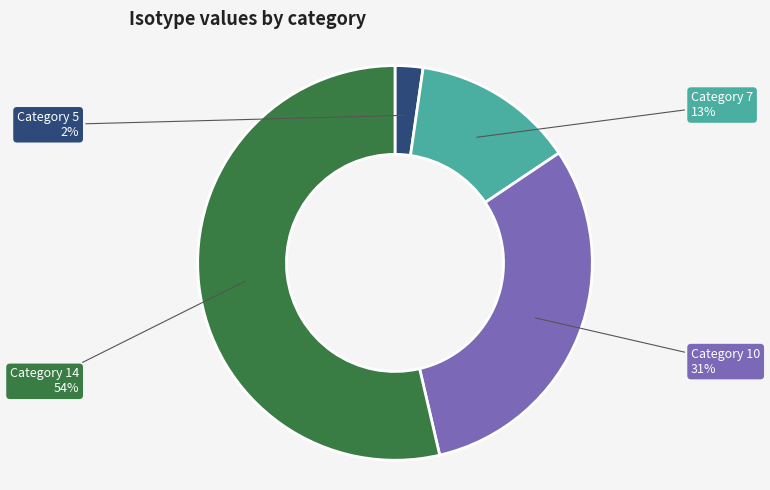

Between Category 10 and Category 5, which is larger?

Category 10